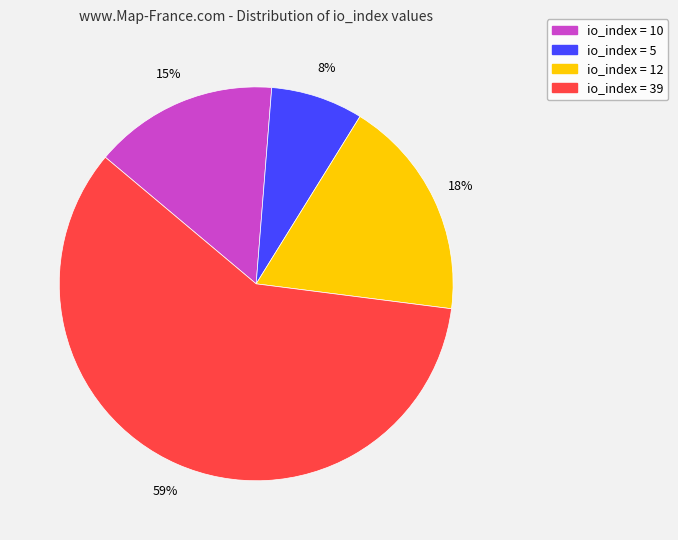

Rank the categories by value from lowest to highest.

io_index = 5, io_index = 10, io_index = 12, io_index = 39